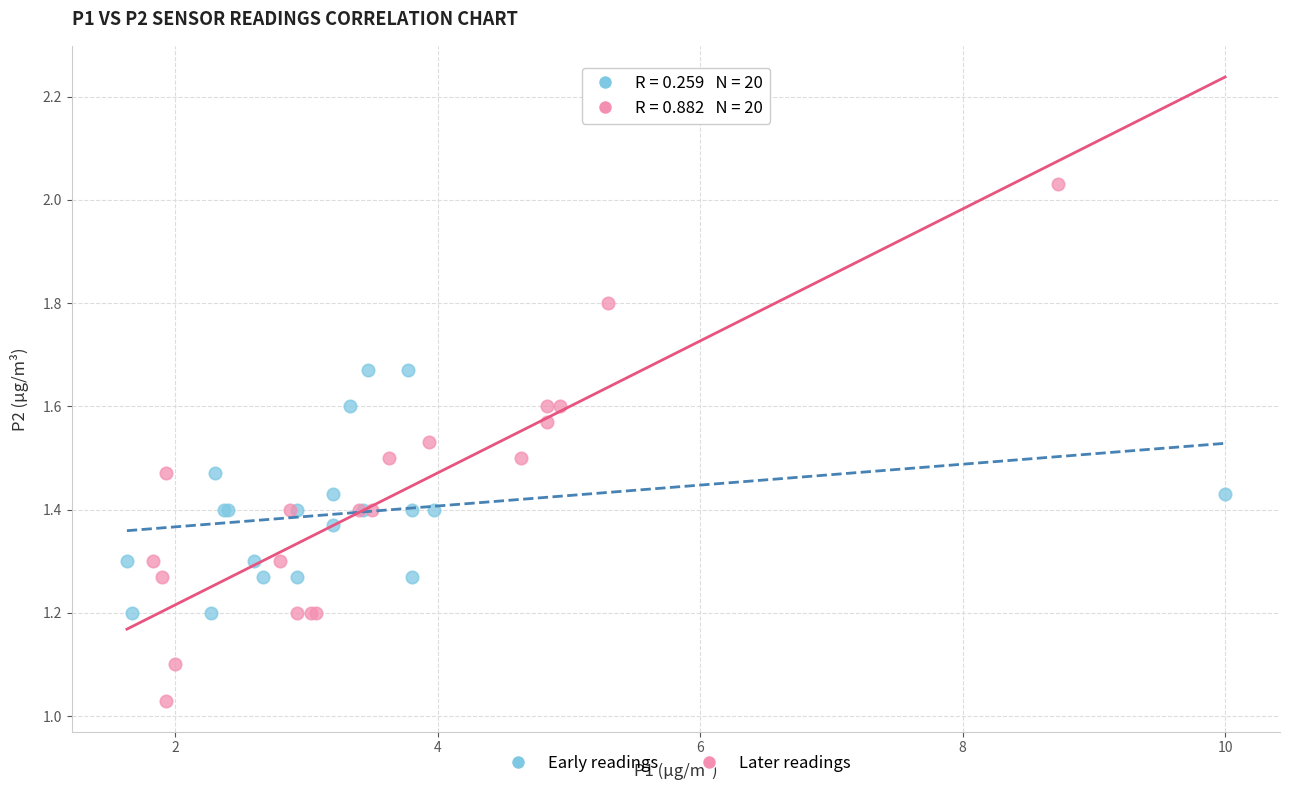

Which series has the widest spread of Y values?

Later readings